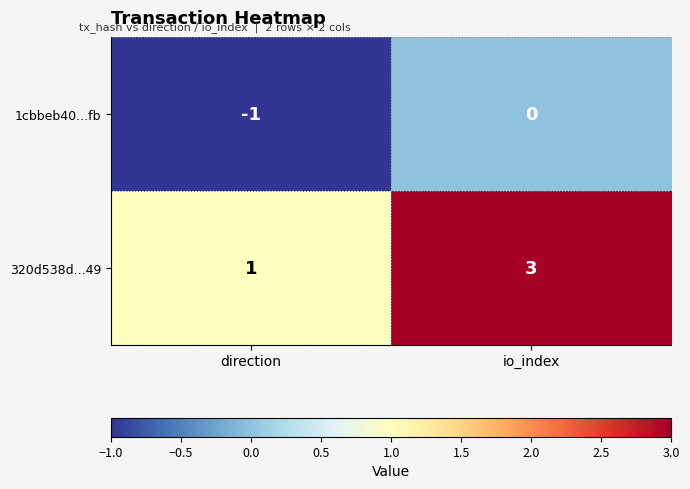

What is the spread (max minus min) of values at direction?

2